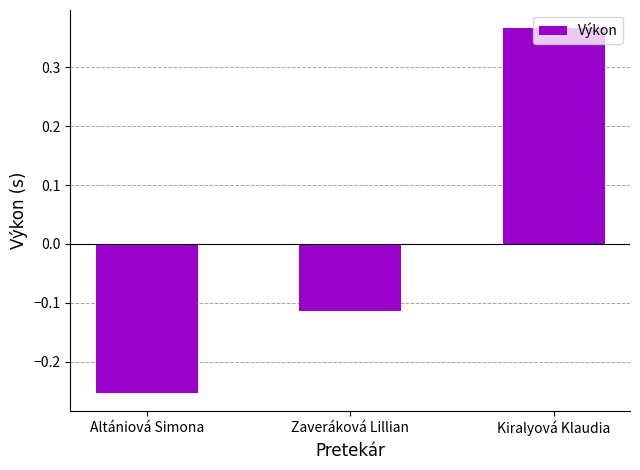

How many categories are shown in the chart?

3